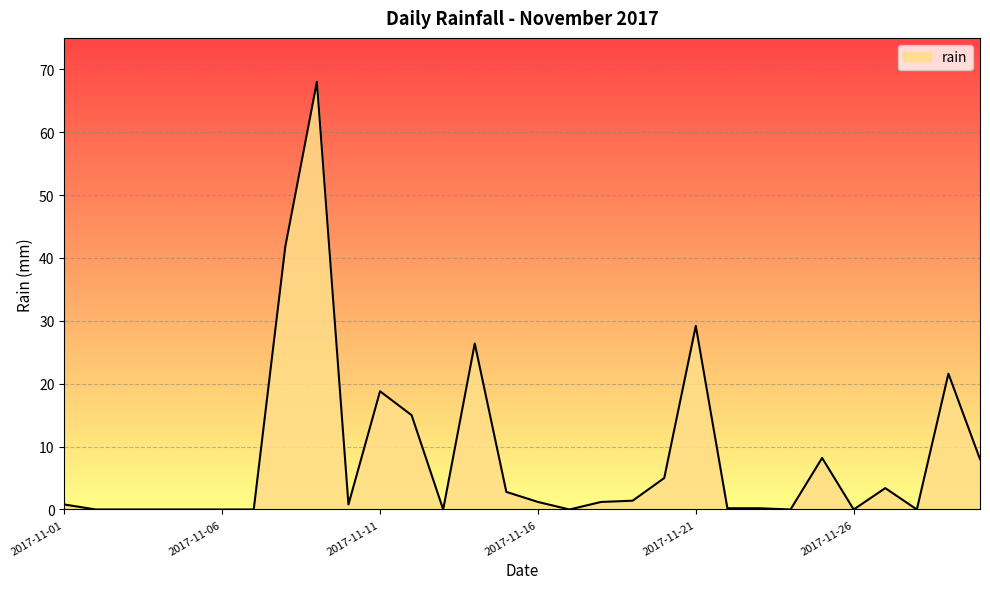

Which has a higher value, 2017-11-02 or 2017-11-11?

2017-11-11